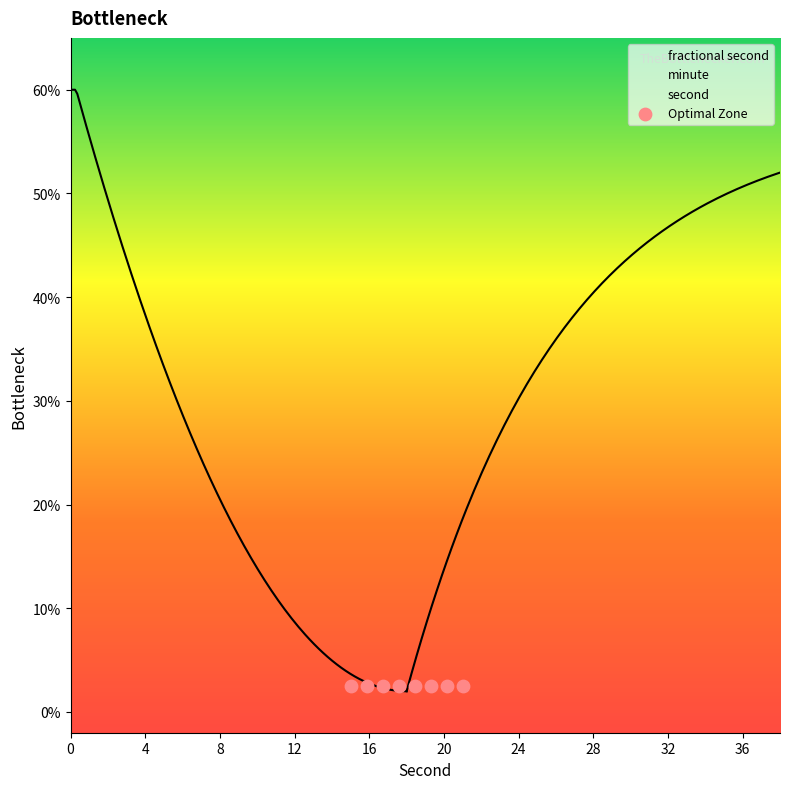

At how many categories does at least one series exceed 1?

19